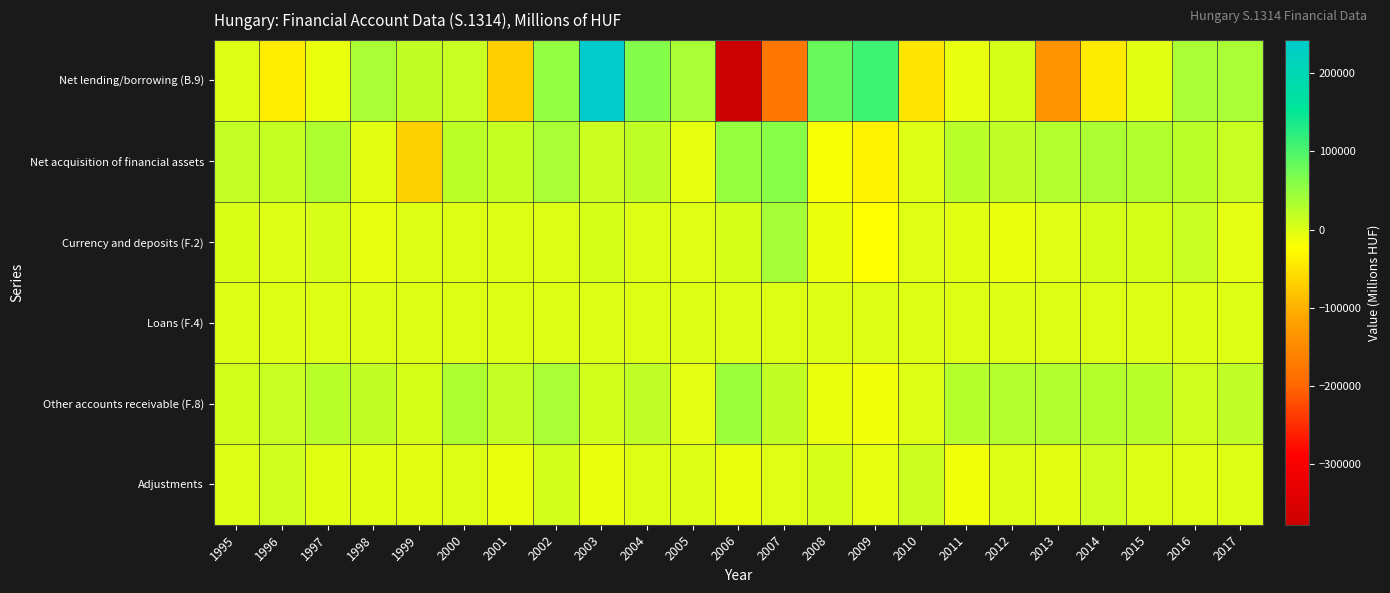

Which has a higher value, 1995 or 2001?

1995